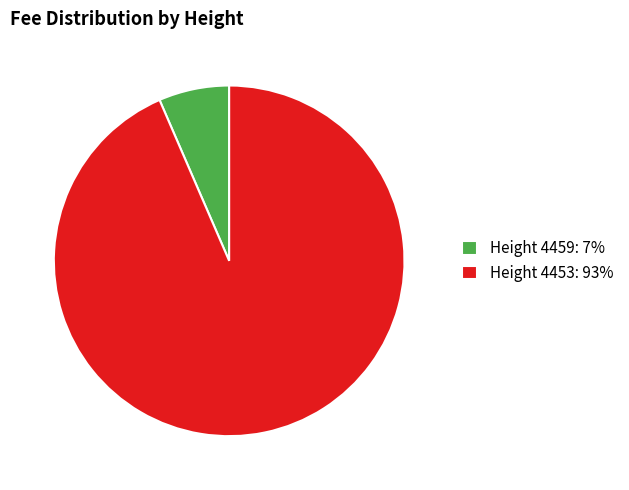

Count the number of slices in the pie.

2